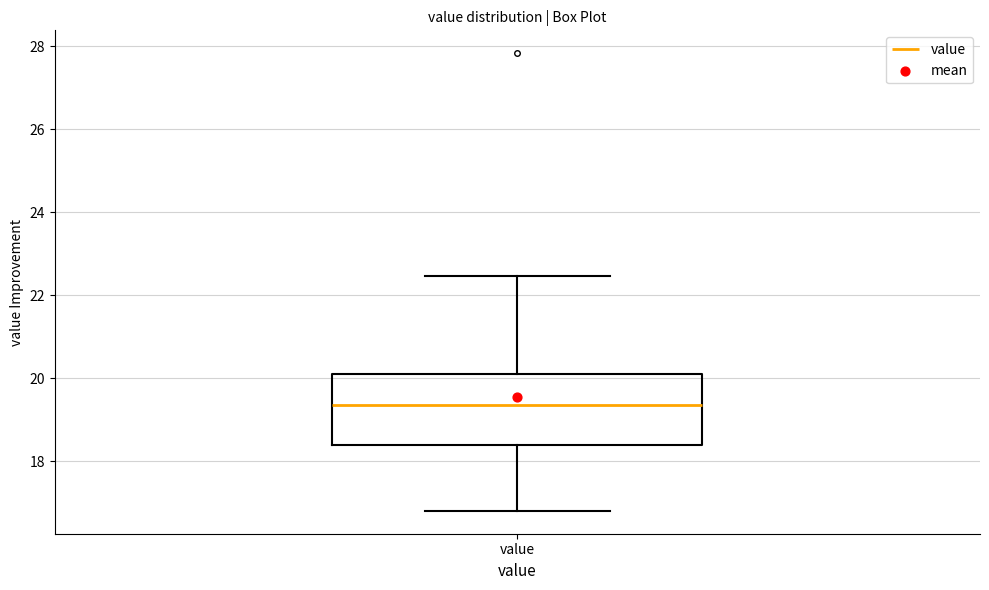

Read this box plot against the y-axis: the position of the median line, the range covered by the box, and the ends of both whiskers. The values are not printed on the chart, so give them approximately, as read against the axis.

median 19.4, box 18.4 to 20.2, whiskers 16.8 to 22.4